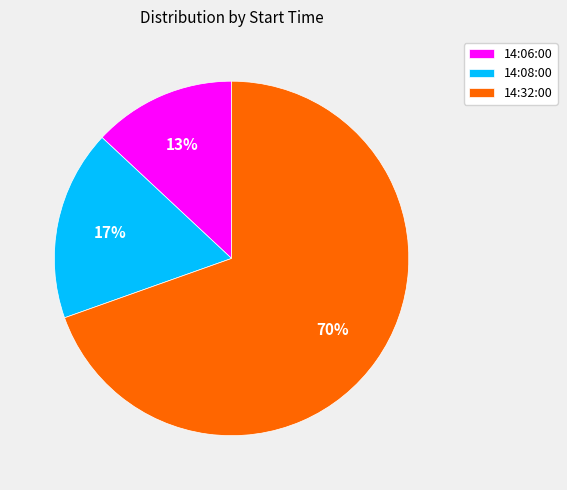

Which category has the biggest portion of the pie?

14:32:00